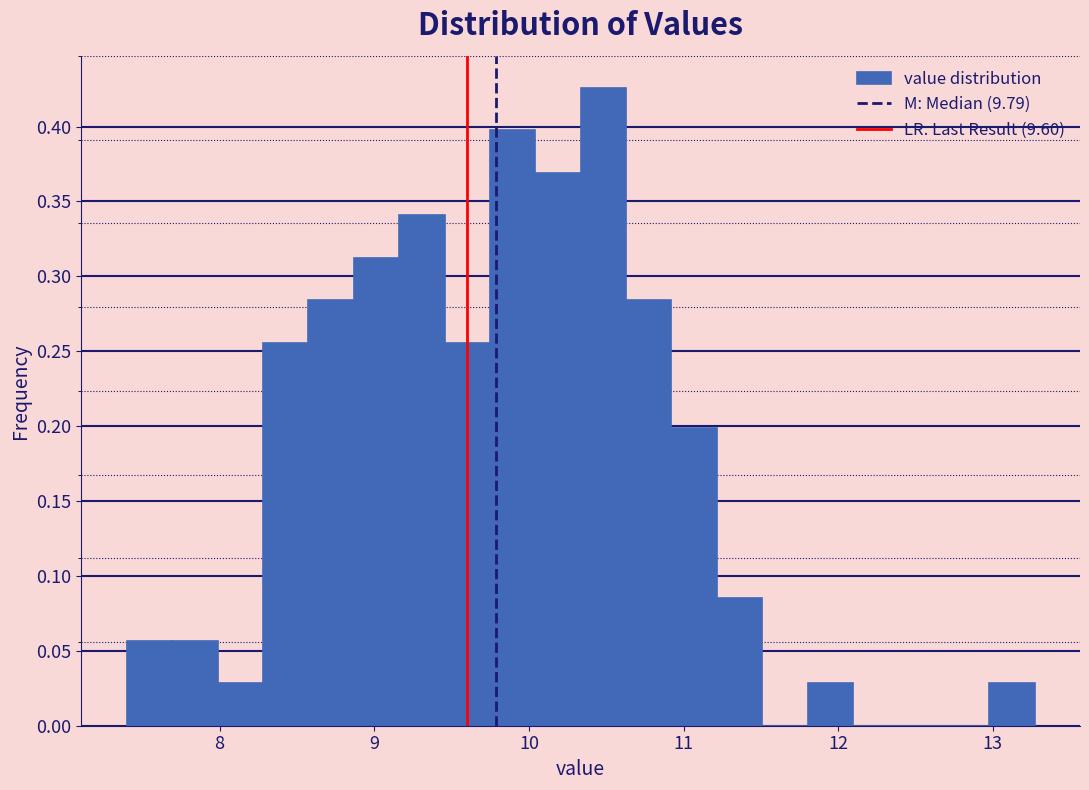

Around what value on the x-axis is the tallest bar? Give the approximate position of its centre, as read against the axis.

10.5